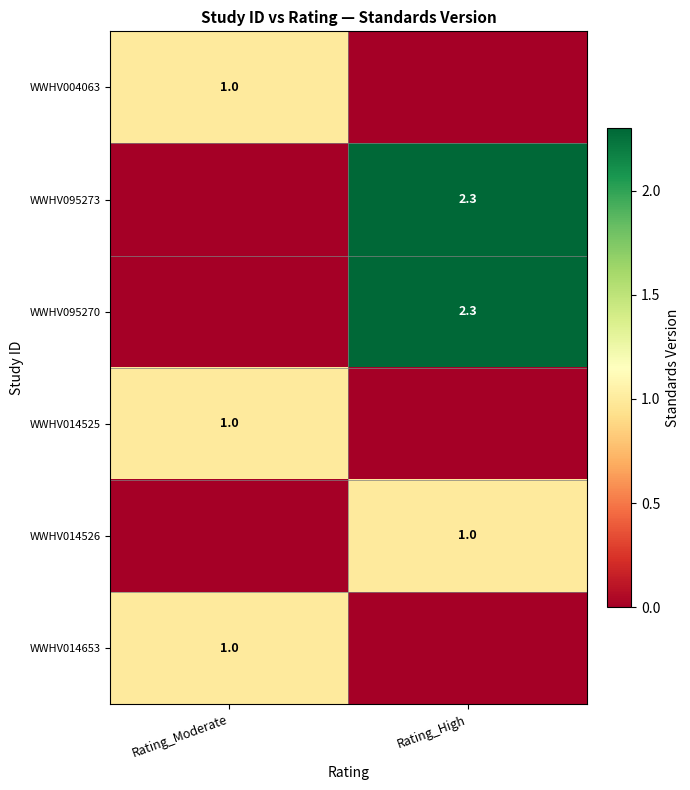

True or false: WWHV004063 has a value of 1.0 at Rating_Moderate.

True